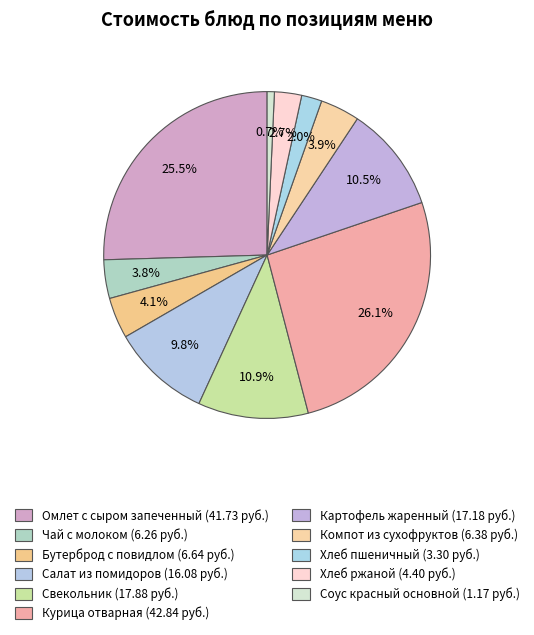

What percentage is the Омлет с сыром запеченный slice, to the nearest percent?

25%